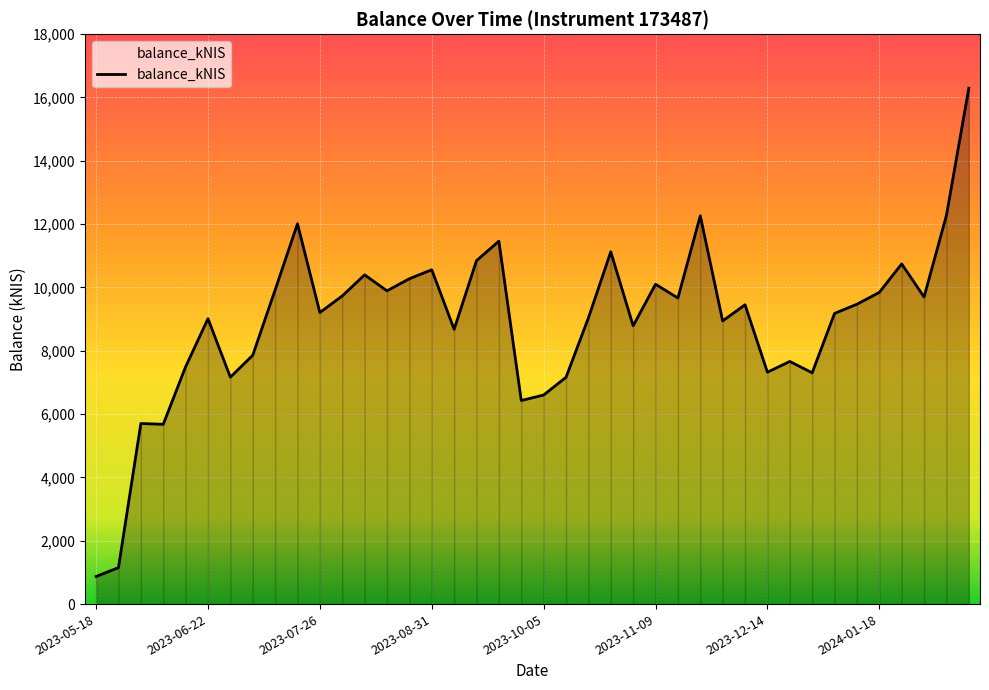

What is the difference between the maximum and minimum values?

15421.3